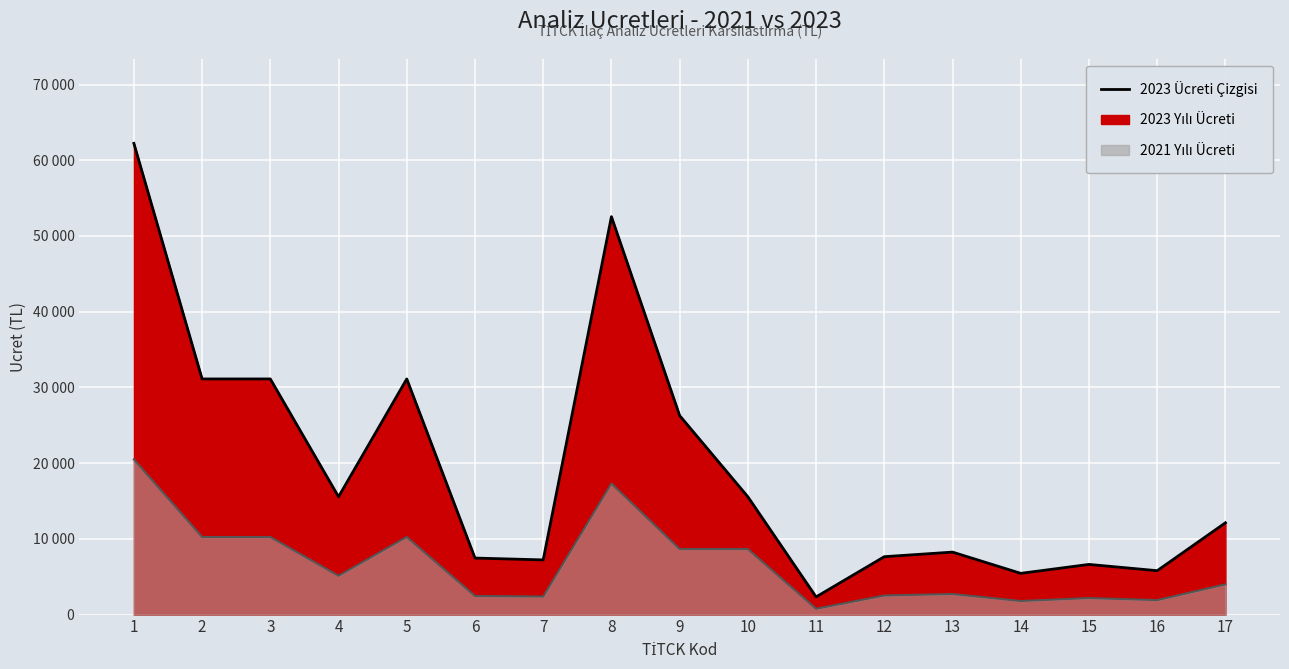

The value of 2021 Ücreti (Çizgi) at 13 is 2717.0. True or false?

True